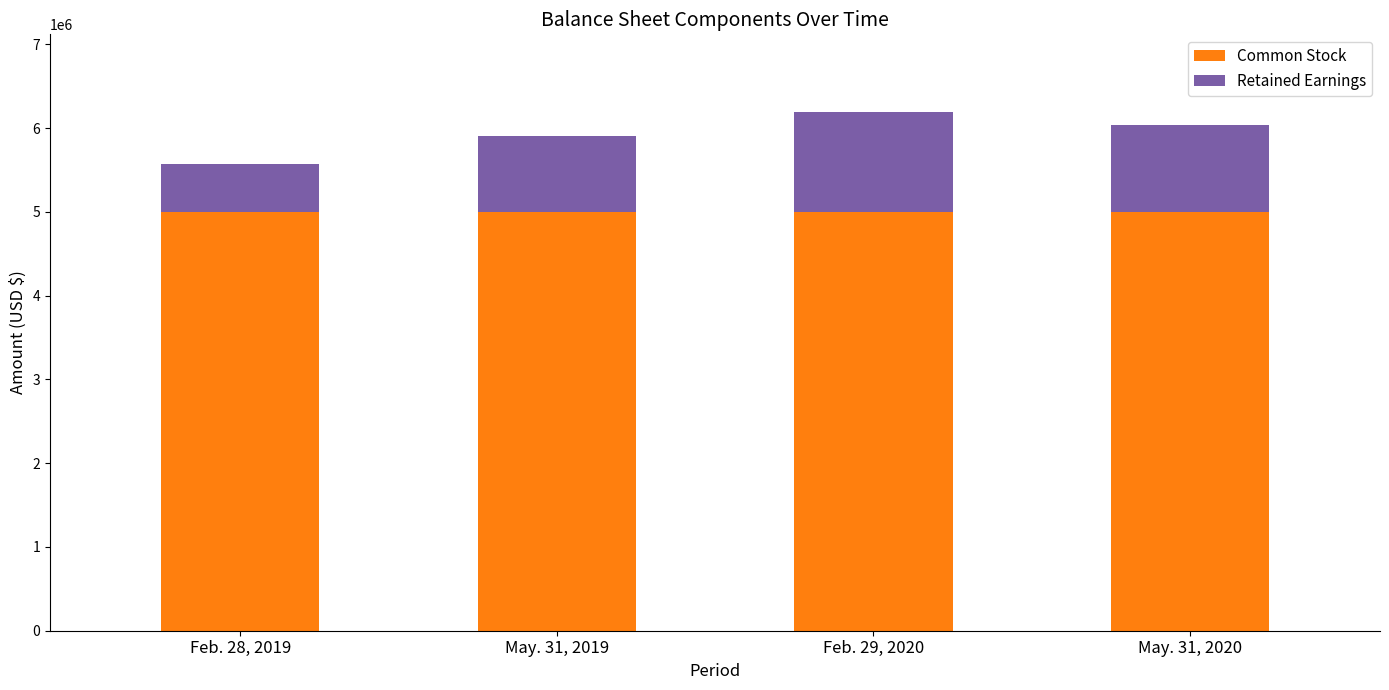

The Common Stock series shows 2510496 at May. 31, 2020. True or false?

False